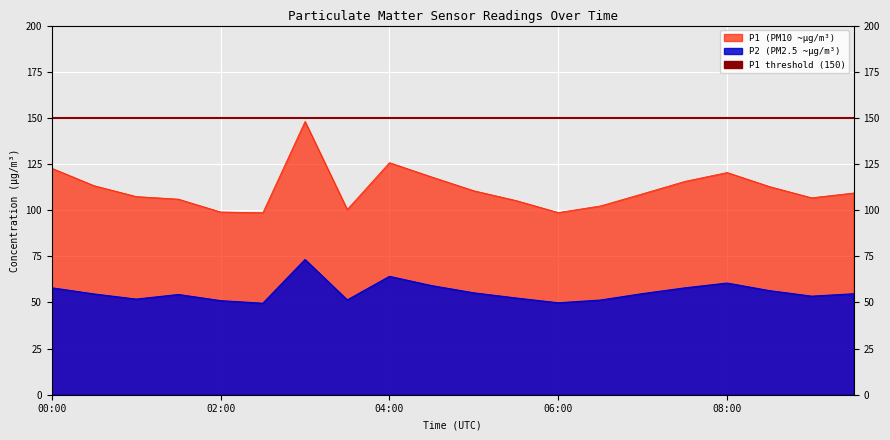

What is the value of the P2 point at the 1st from the left?

57.9